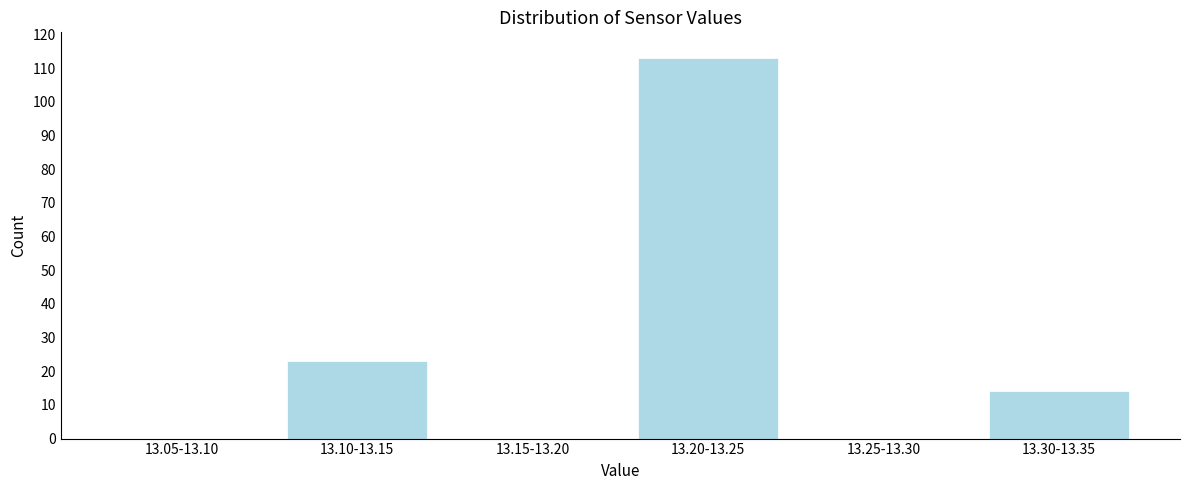

Reading right to left, extract all data points from this chart.

13.30-13.35=14	13.25-13.30=0	13.20-13.25=113	13.15-13.20=0	13.10-13.15=23	13.05-13.10=0